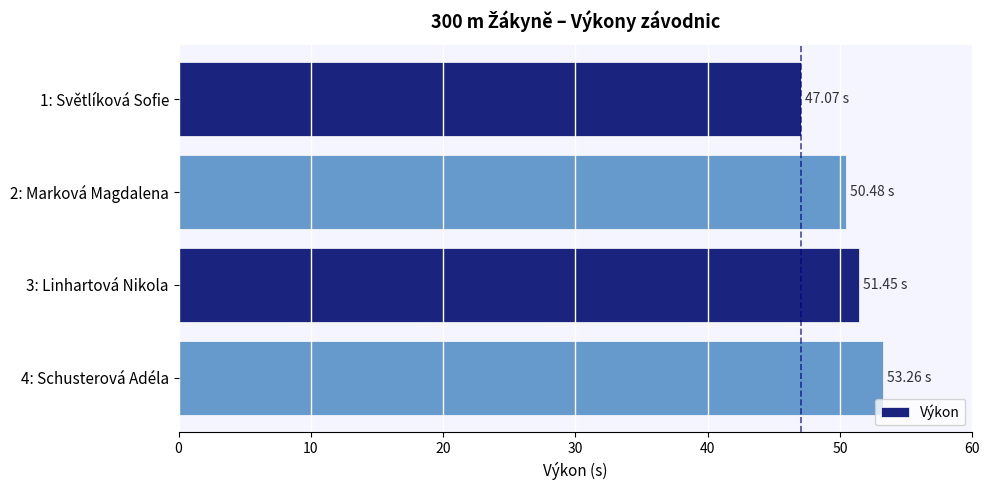

What is the difference between the maximum and second lowest values?

2.8